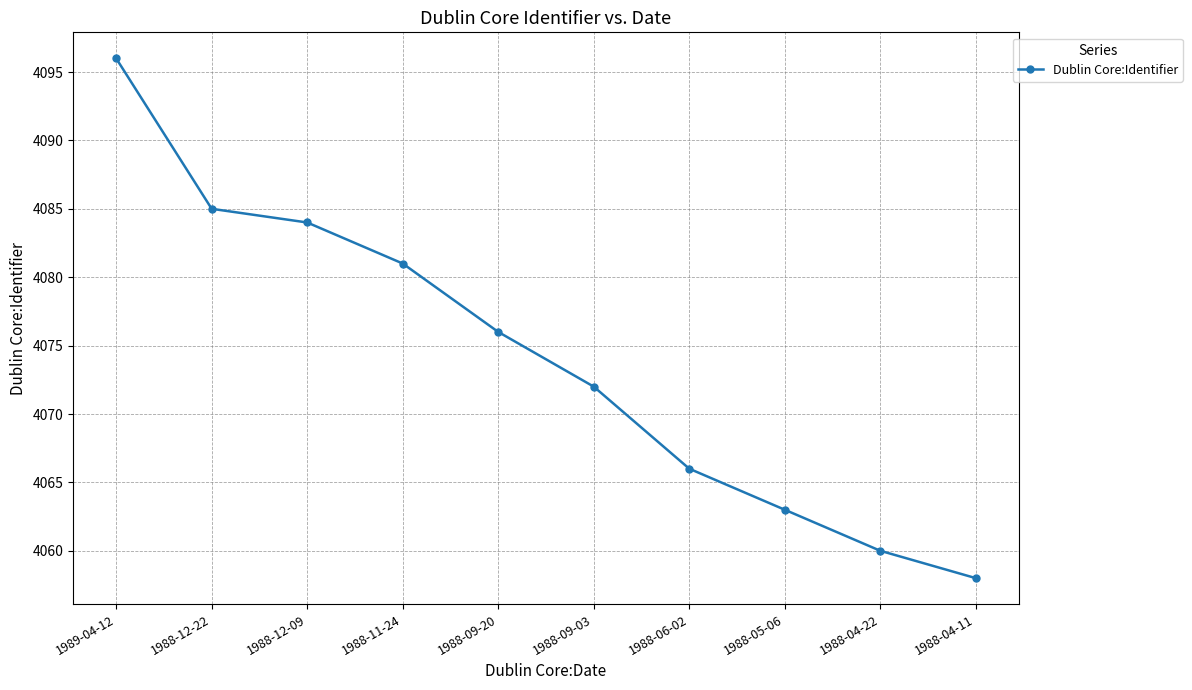

What is the label of the 7th point from the left?

1988-06-02